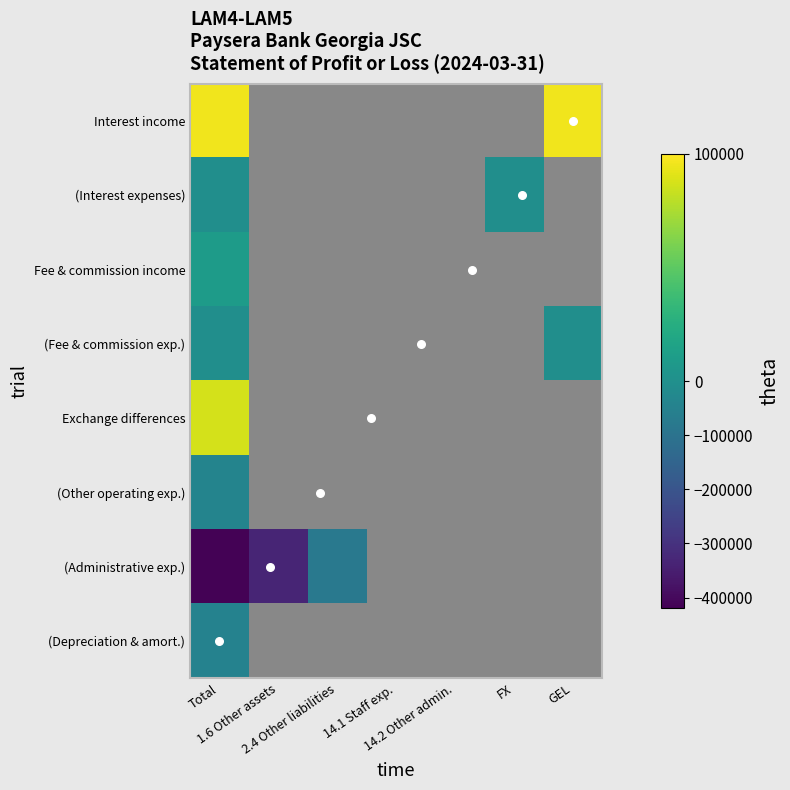

At how many categories does at least one series exceed -58485?

3